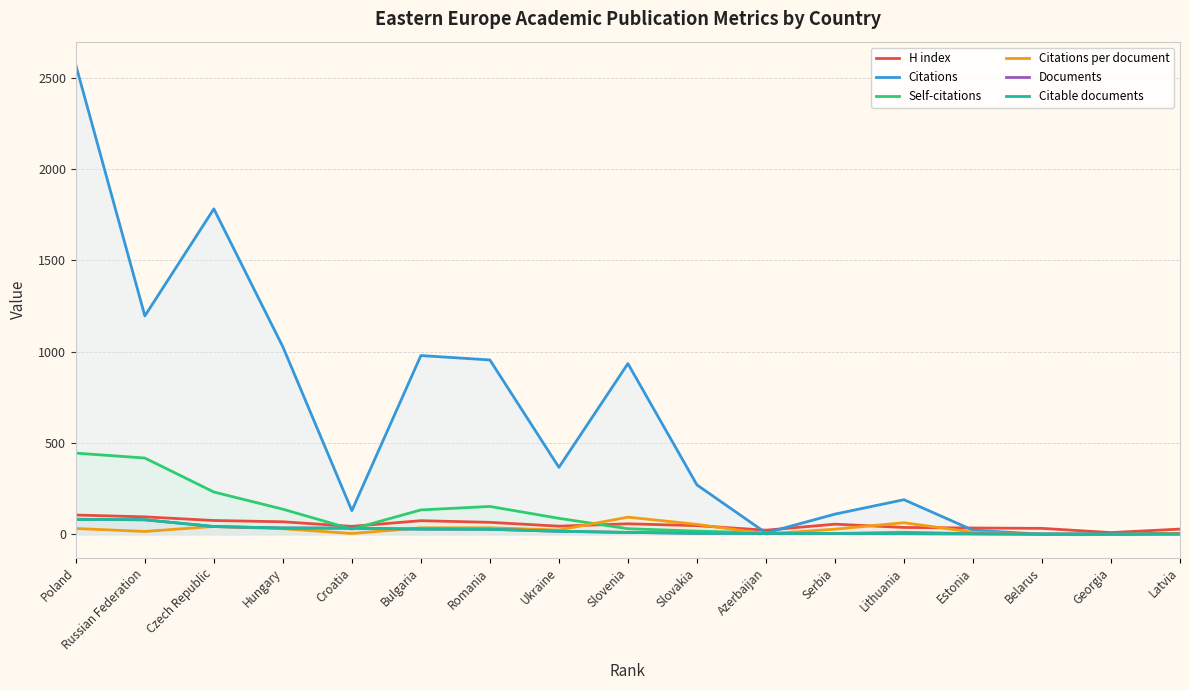

What is the average value of the Citations per document series?

27.7